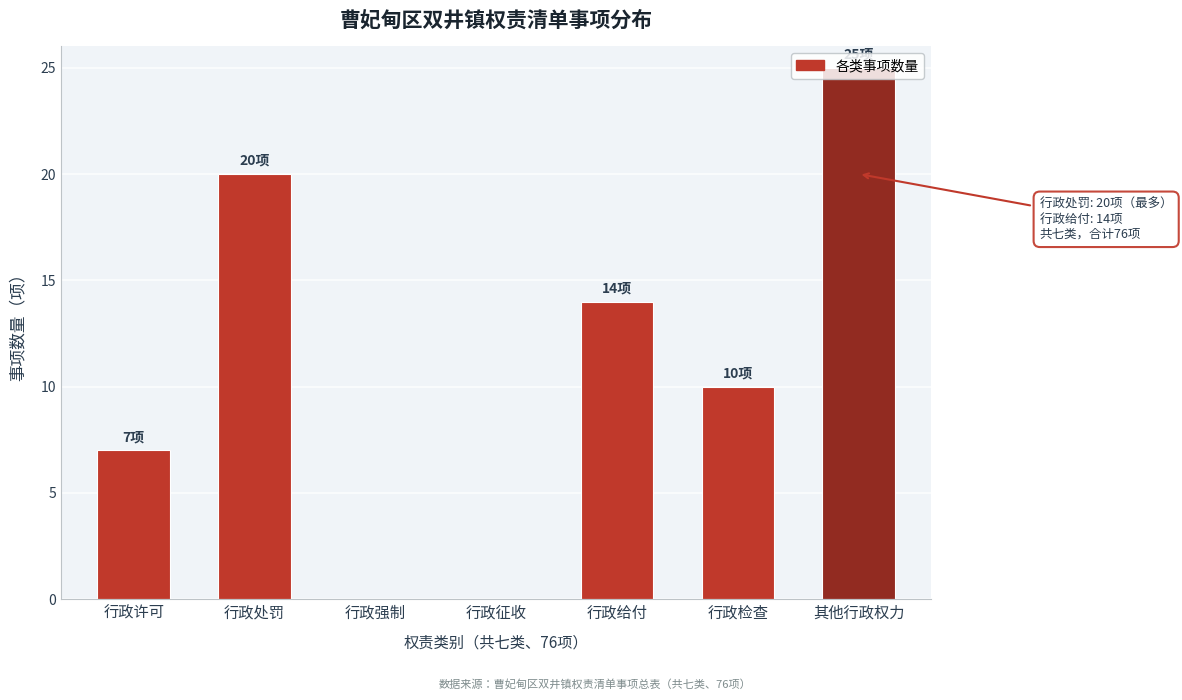

What is the sum of the values at 行政处罚 and 其他行政权力?

45